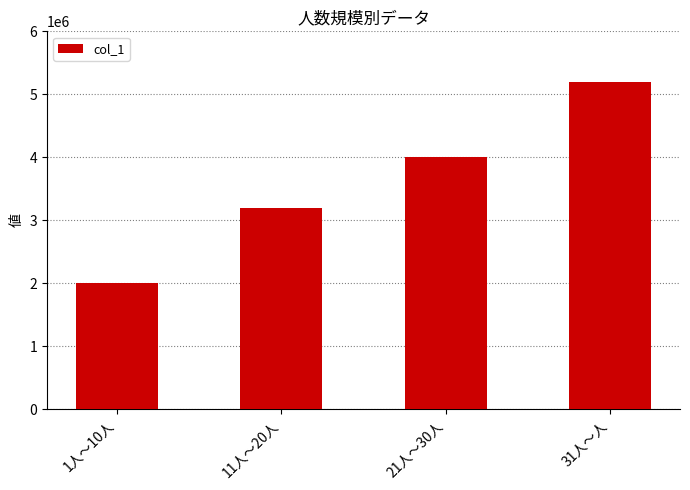

Are the bars grouped side by side (vs. stacked)?

No